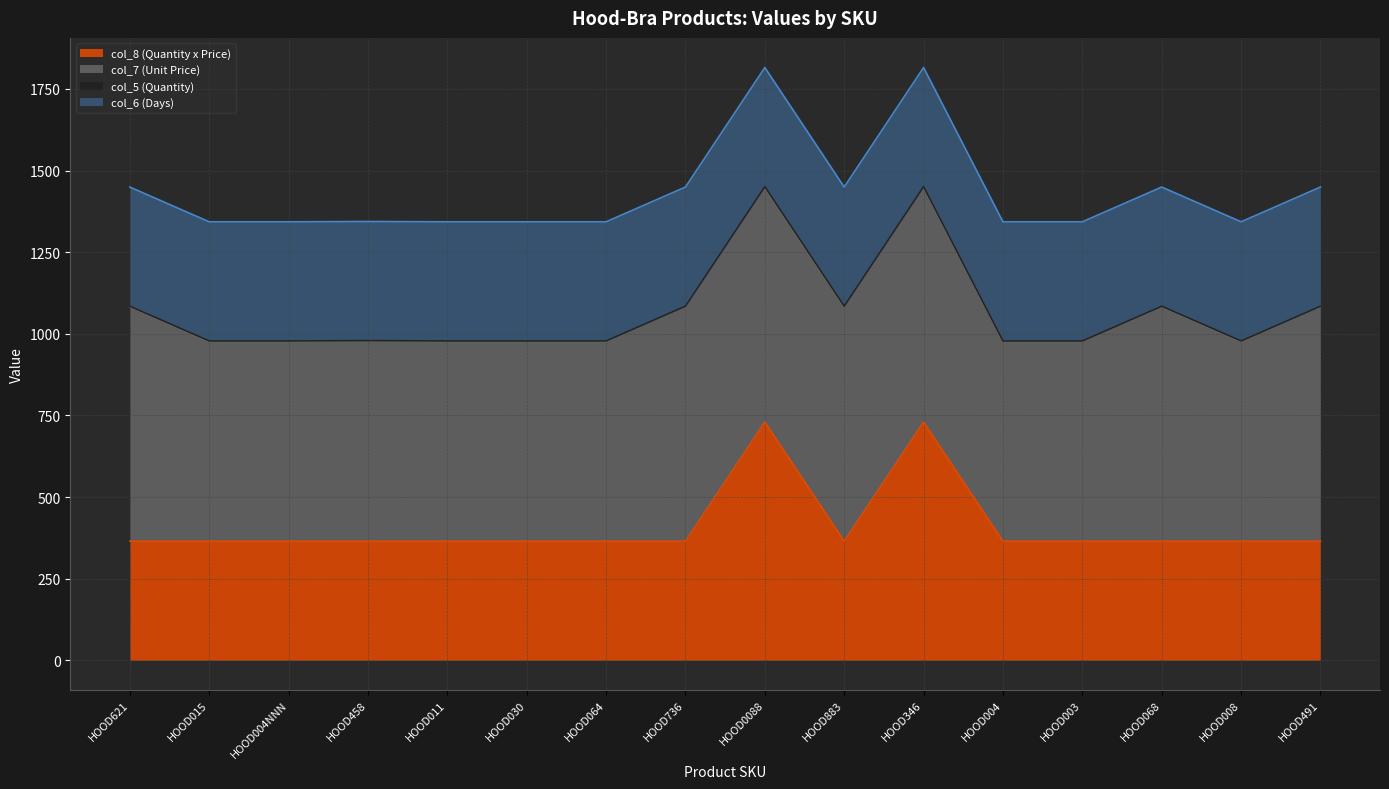

What is the sum of the col_7 (Unit Price) values at HOOD003 and HOOD030?

1224.0